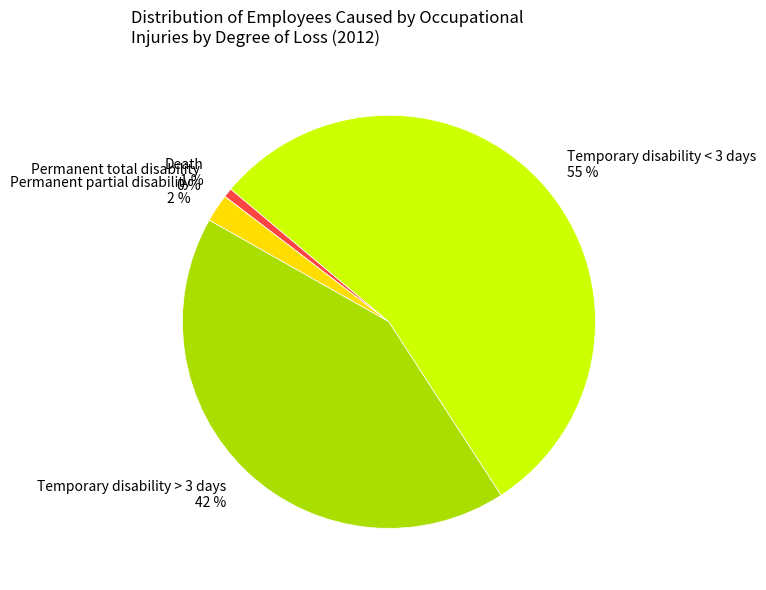

What is the ratio of the value at Temporary disability < 3 days to the value at Permanent partial disability?

25.0